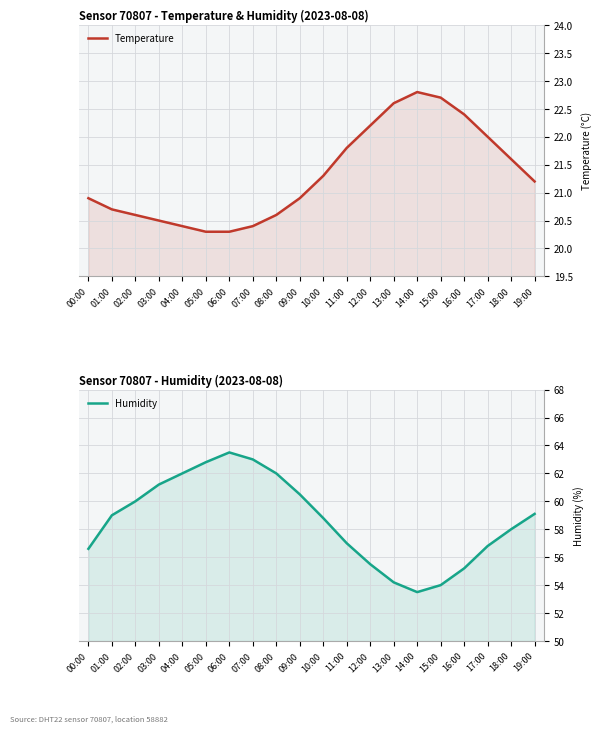

At 17:00, list the series in order from largest to smallest.

Humidity, Temperature